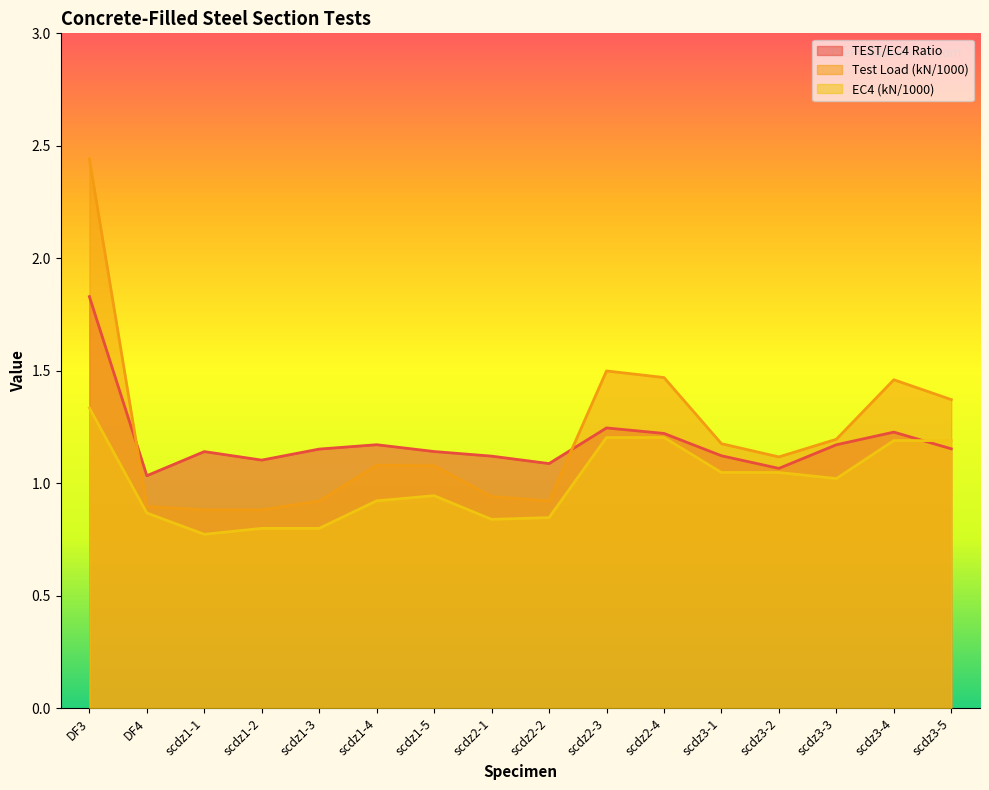

True or false: Test Load (kN/1000) has more than 2 points higher than both neighbors.

True